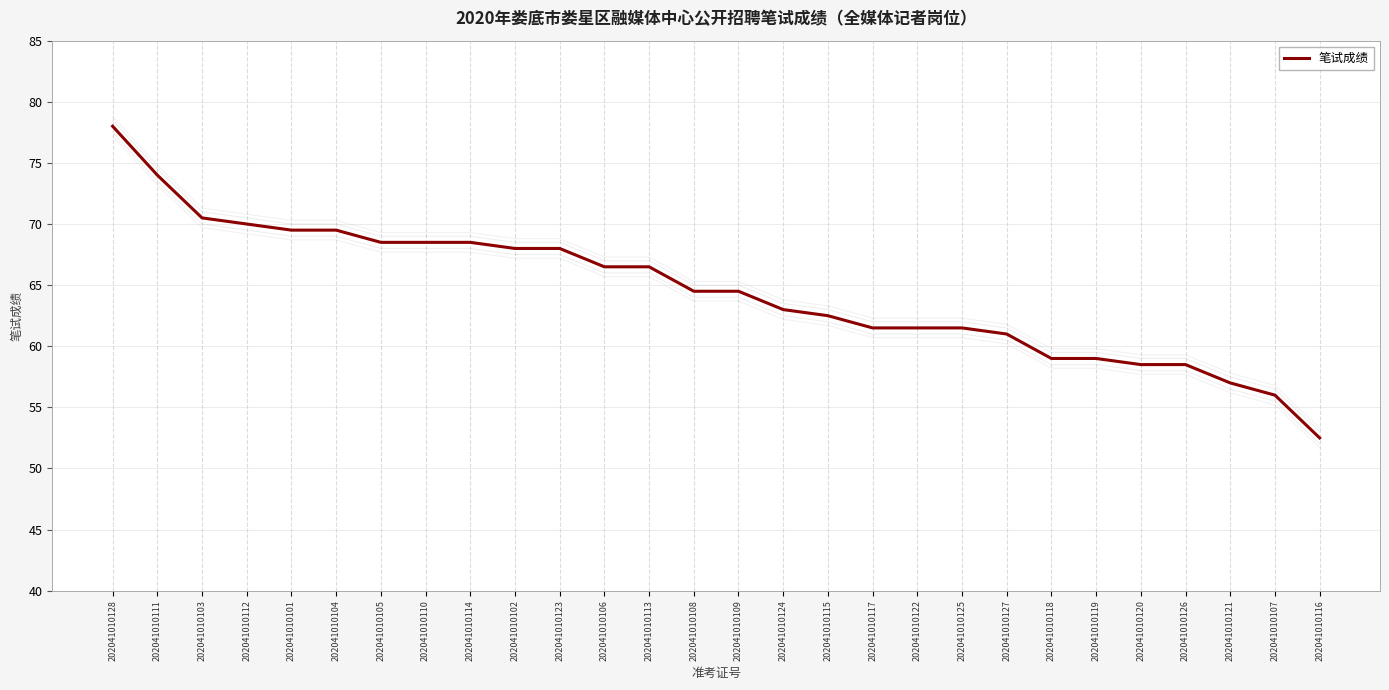

What is the sum of all values?

1806.5